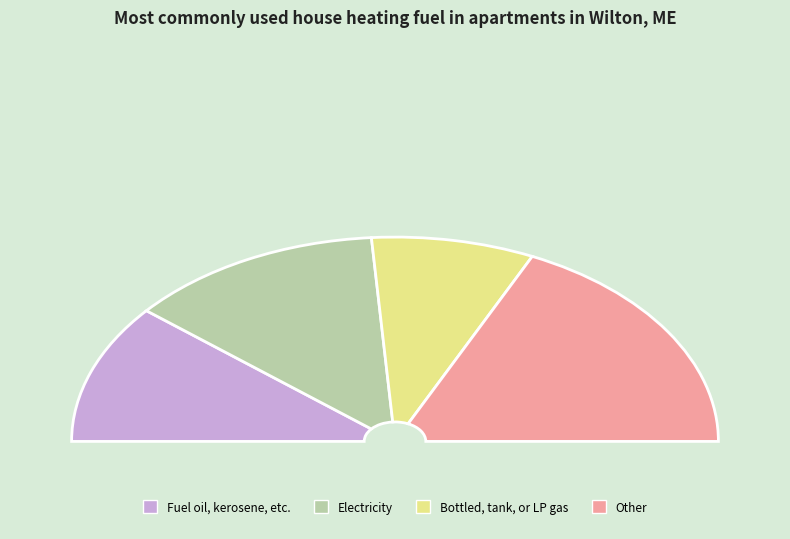

Is the sum of 6 and 3 greater than half?

No